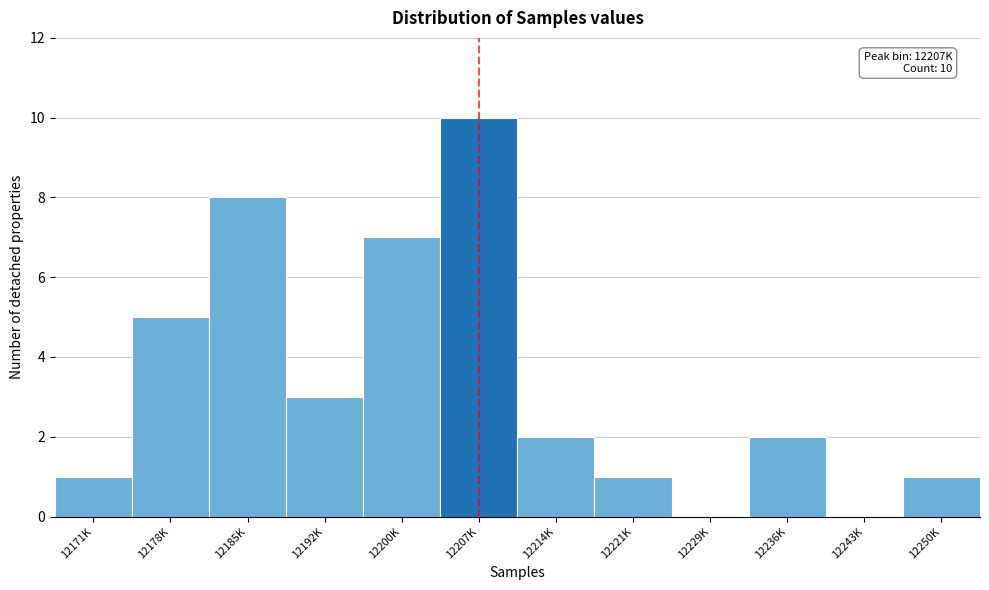

Reading left to right, list all the values displayed in this chart.

12171K=1	12178K=5	12185K=8	12192K=3	12200K=7	12207K=10	12214K=2	12221K=1	12229K=0	12236K=2	12243K=0	12250K=1